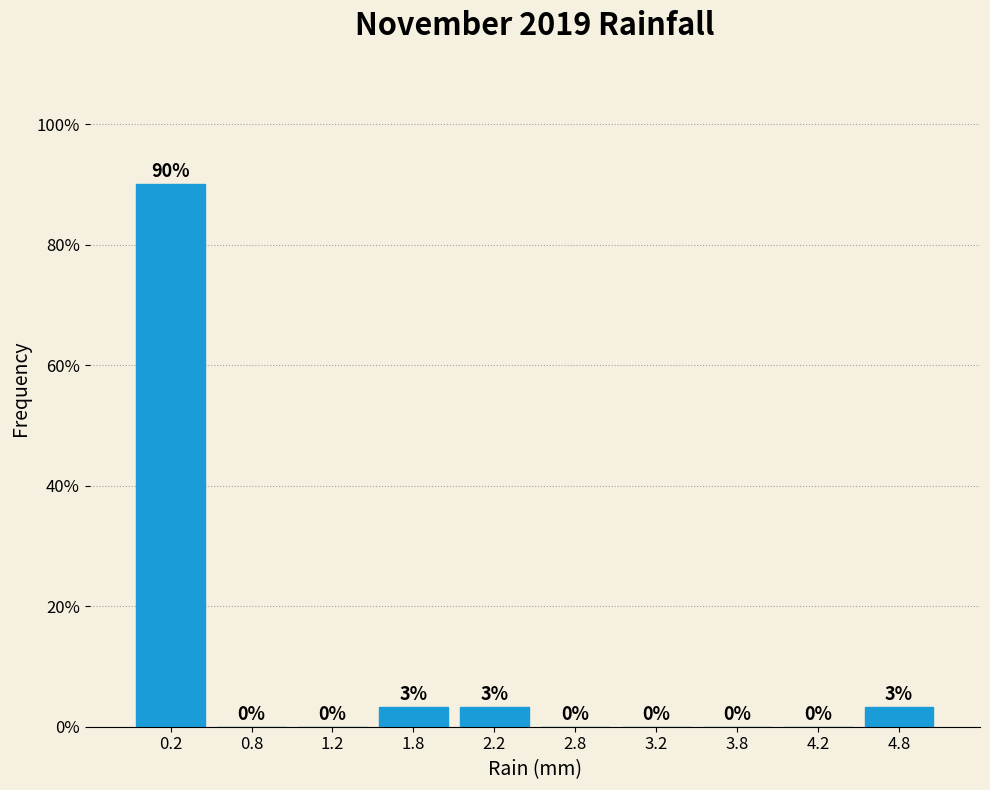

Which range on the x-axis has the tallest bar?

0.0 to 0.5